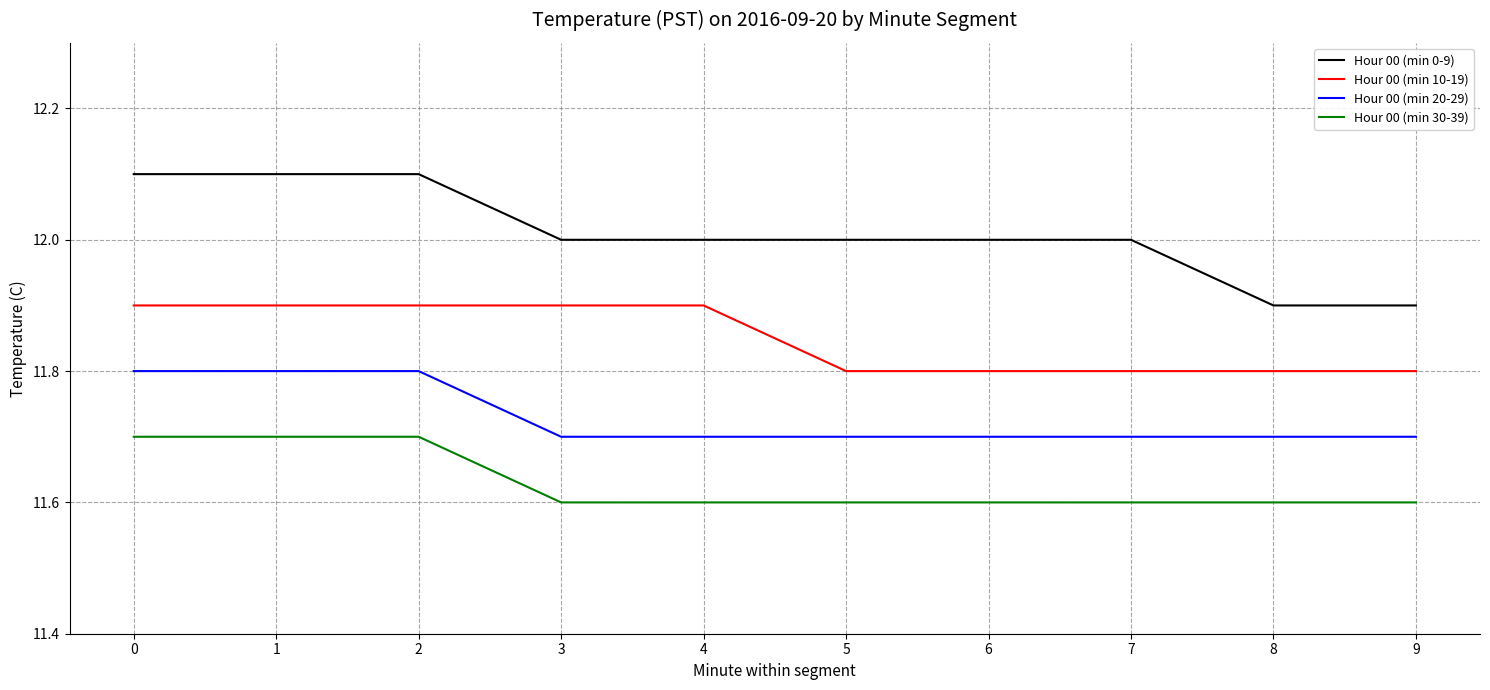

What is the minimum value for Hour 00 (min 0-9)?

11.9